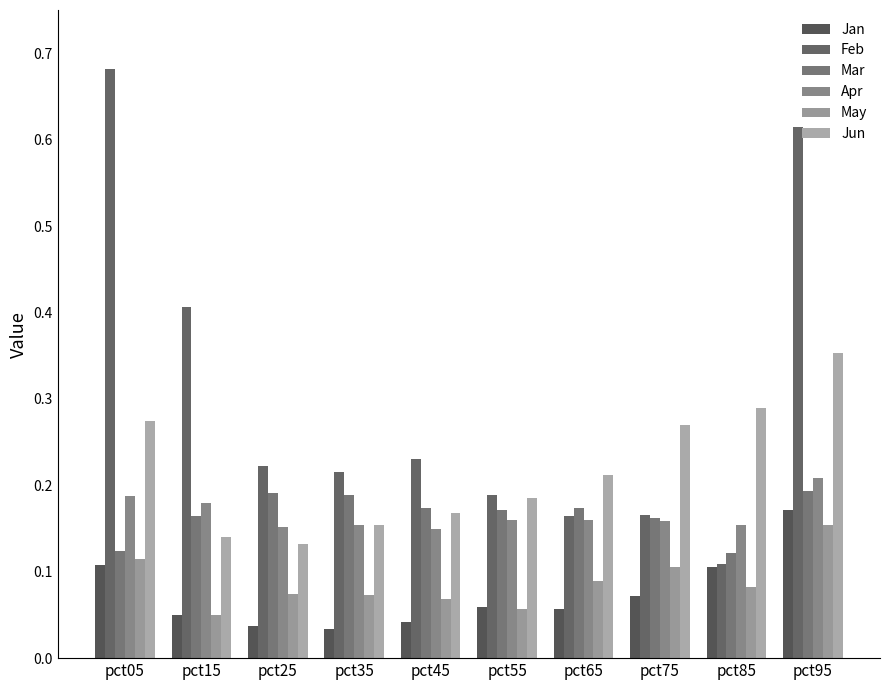

Reading left to right, list all the values displayed in this chart.

Jan: 0.1	0.0	0.0	0.0	0.0	0.1	0.1	0.1	0.1	0.2
Feb: 0.7	0.4	0.2	0.2	0.2	0.2	0.2	0.2	0.1	0.6
Mar: 0.1	0.2	0.2	0.2	0.2	0.2	0.2	0.2	0.1	0.2
Apr: 0.2	0.2	0.2	0.2	0.1	0.2	0.2	0.2	0.2	0.2
May: 0.1	0.1	0.1	0.1	0.1	0.1	0.1	0.1	0.1	0.2
Jun: 0.3	0.1	0.1	0.2	0.2	0.2	0.2	0.3	0.3	0.4